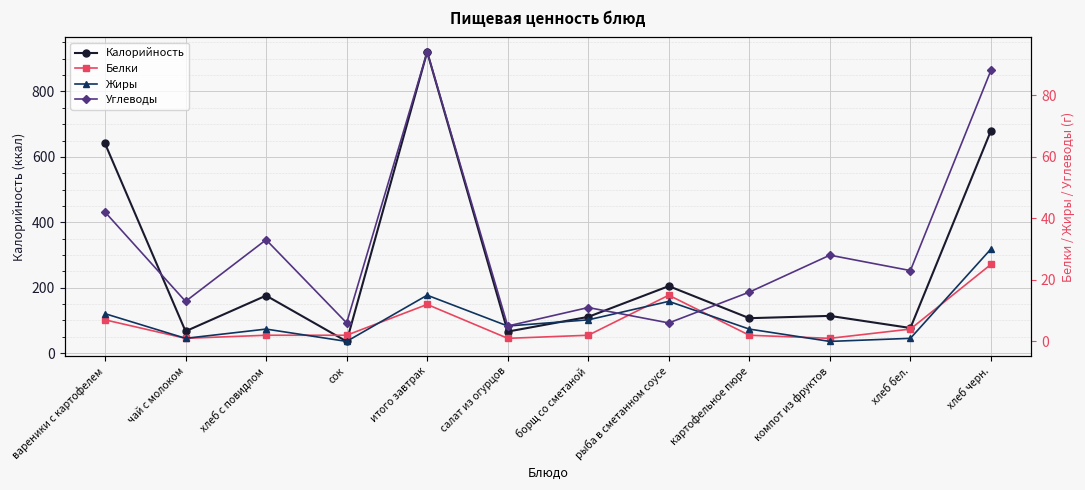

Which category has the highest value in the Калорийность series?

итого завтрак